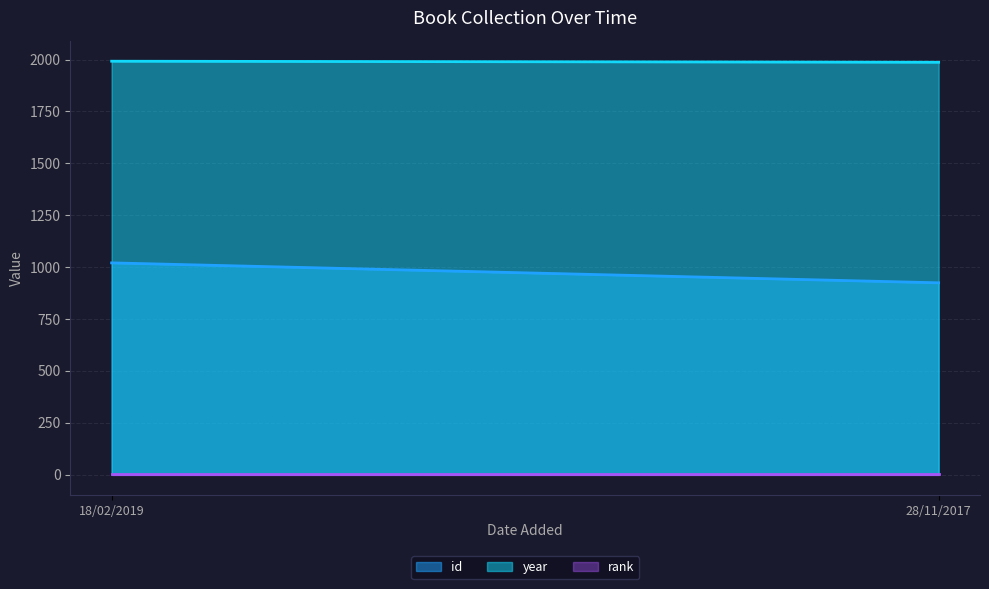

Reading left to right, what are all the values shown in this chart?

id: 18/02/2019=1020	28/11/2017=924
year: 18/02/2019=1992	28/11/2017=1987
rank: 18/02/2019=1	28/11/2017=1